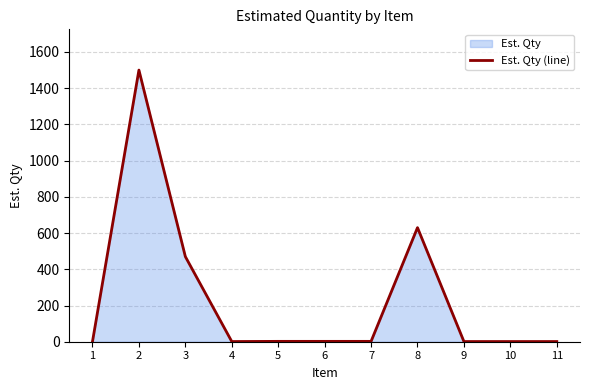

The chart shows a value of 1 at 11. True or false?

True